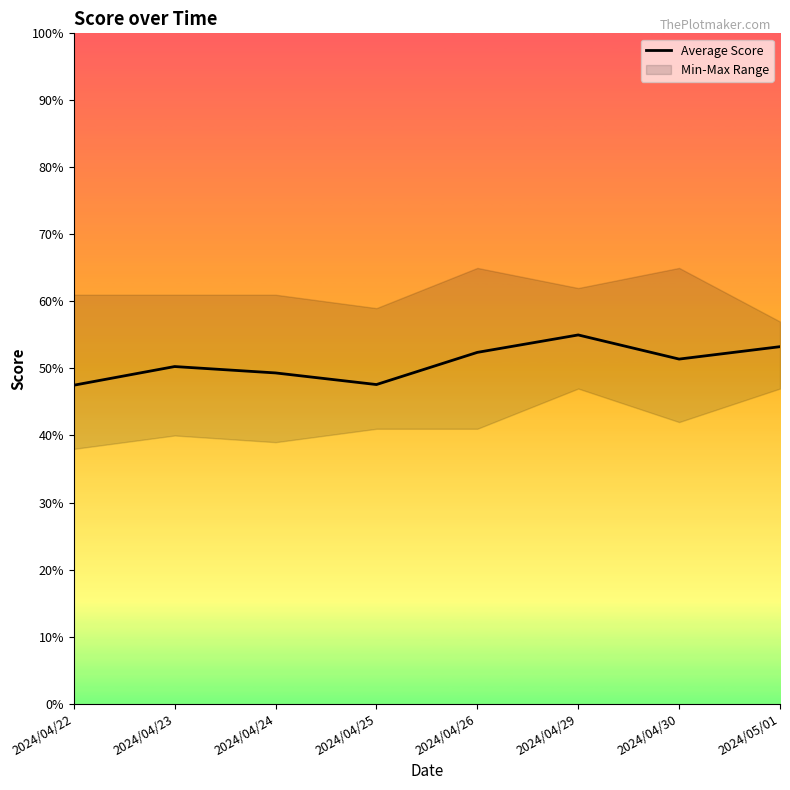

At which label is the value closest to 0?

2024/04/22